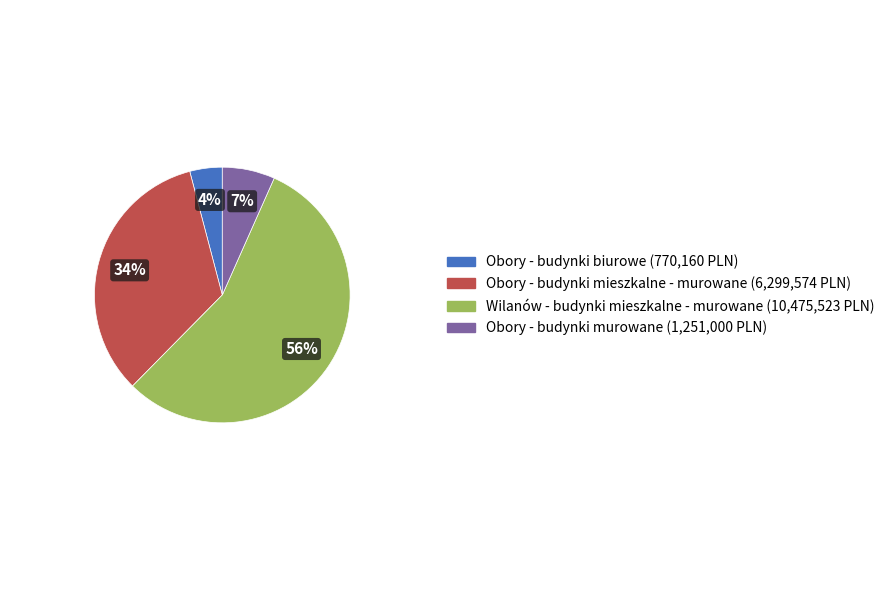

What is the ratio of the value at Obory - budynki biurowe to the value at Obory - budynki mieszkalne - murowane?

0.1